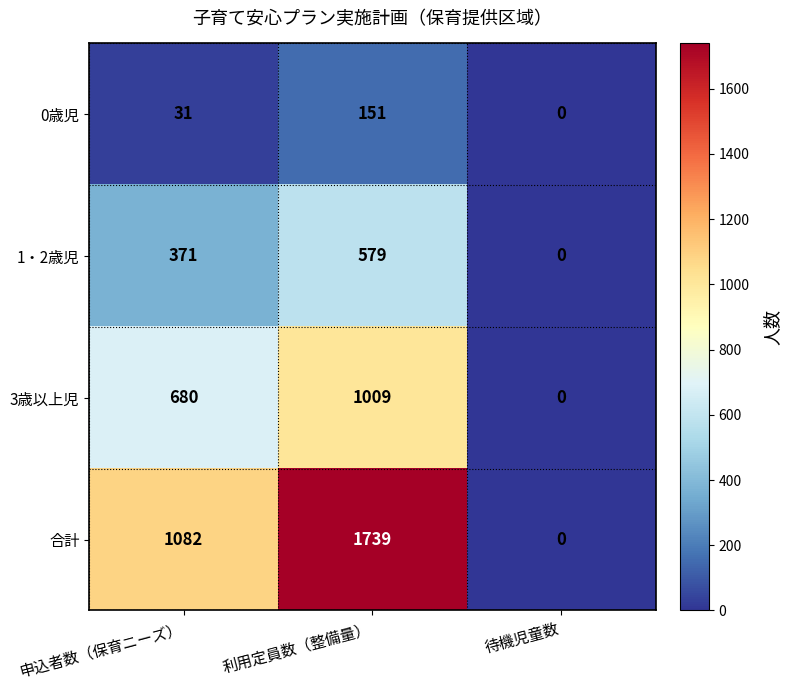

Between 申込者数（保育ニーズ） and 利用定員数（整備量）, which series saw the biggest shift?

合計